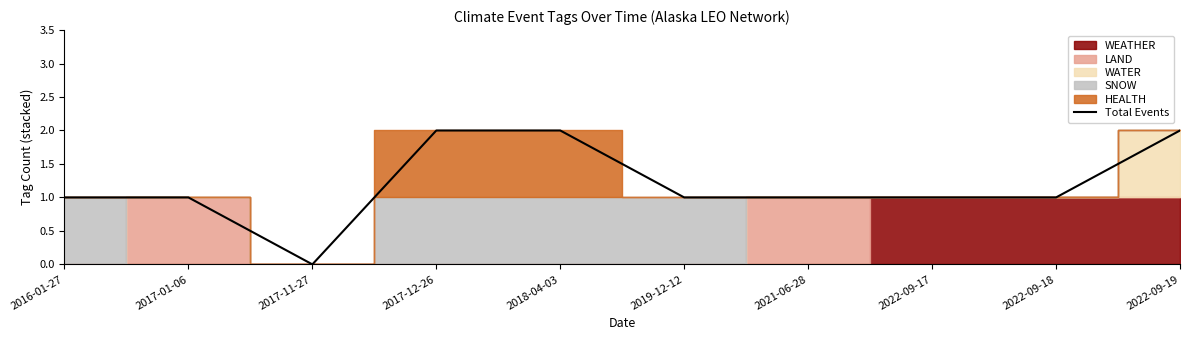

What is the difference between the second highest and minimum values?

2